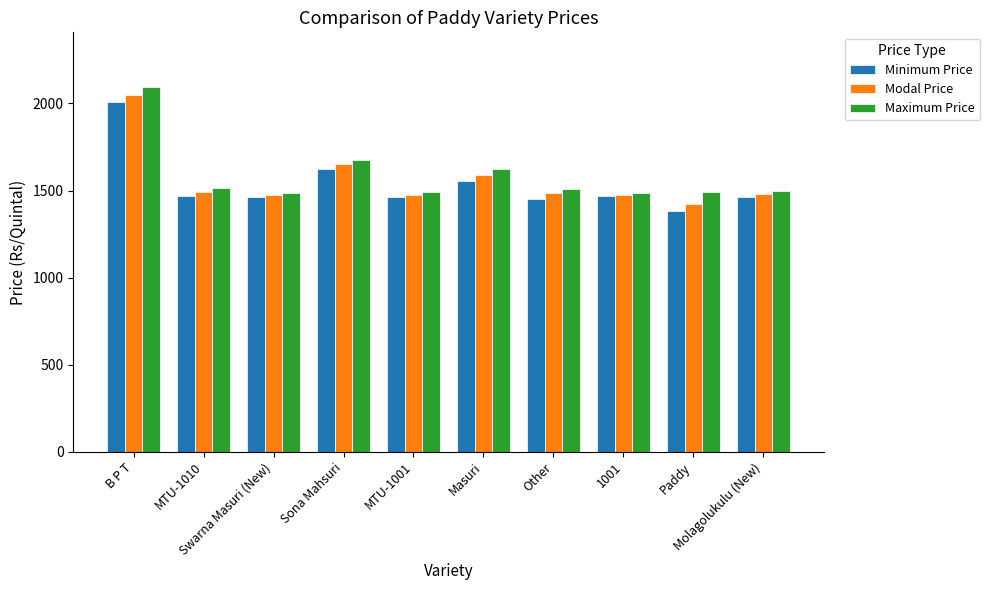

What is the average value of the Maximum Price series?

1587